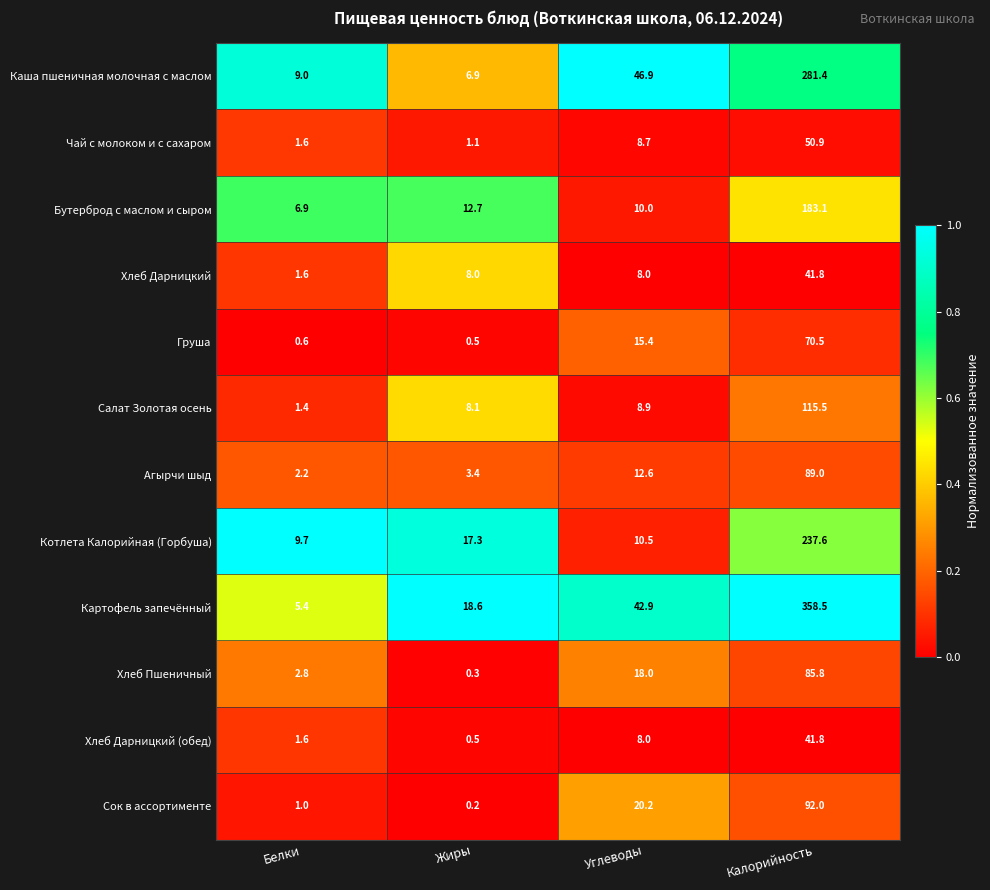

Rank the categories by Котлета Калорийная (Горбуша) value from highest to lowest.

Калорийность, Жиры, Углеводы, Белки